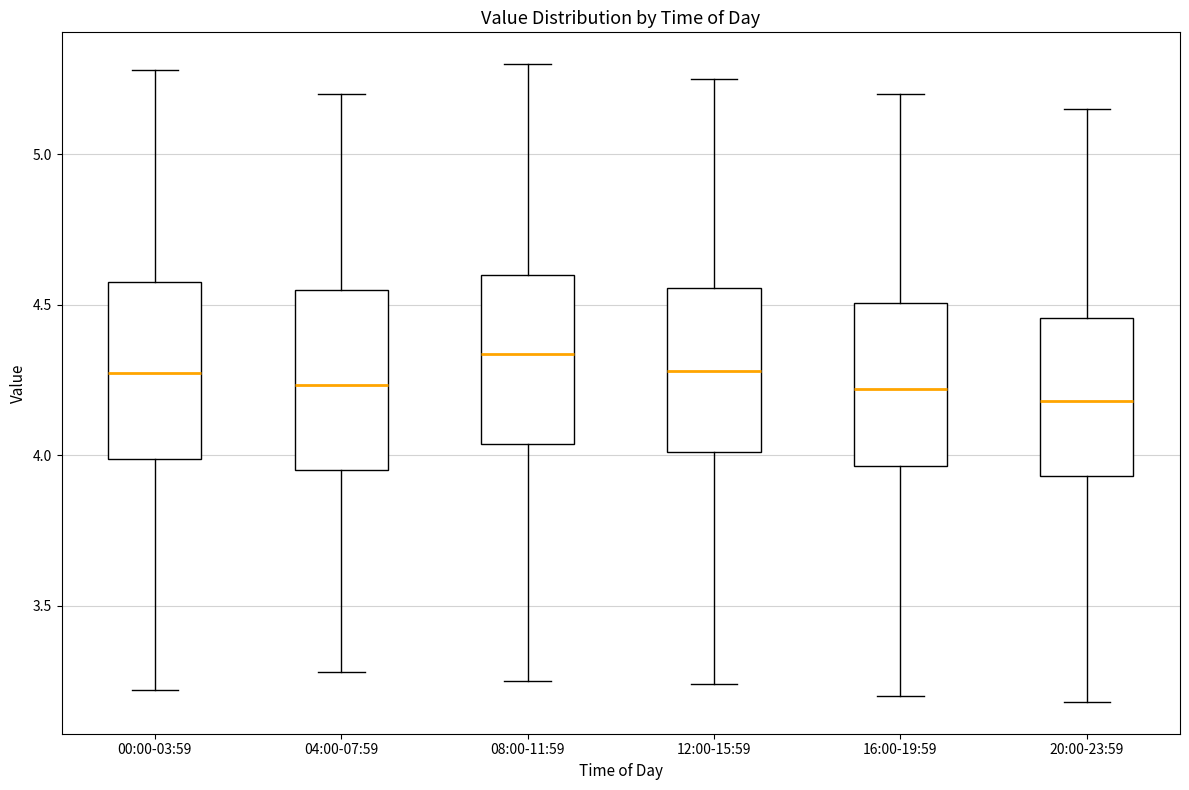

Reading left to right, transcribe this box plot: for each box, give where its median line is, the range the box spans, and where its two whiskers end, as read against the y-axis. The values are not printed on the chart, so give them approximately, as read against the axis.

00:00-03:59: median 4.30, box 4.00 to 4.60, whiskers 3.20 to 5.30
04:00-07:59: median 4.25, box 3.95 to 4.55, whiskers 3.30 to 5.20
08:00-11:59: median 4.35, box 4.05 to 4.60, whiskers 3.25 to 5.30
12:00-15:59: median 4.30, box 4.00 to 4.55, whiskers 3.25 to 5.25
16:00-19:59: median 4.20, box 3.95 to 4.50, whiskers 3.20 to 5.20
20:00-23:59: median 4.20, box 3.95 to 4.45, whiskers 3.20 to 5.15